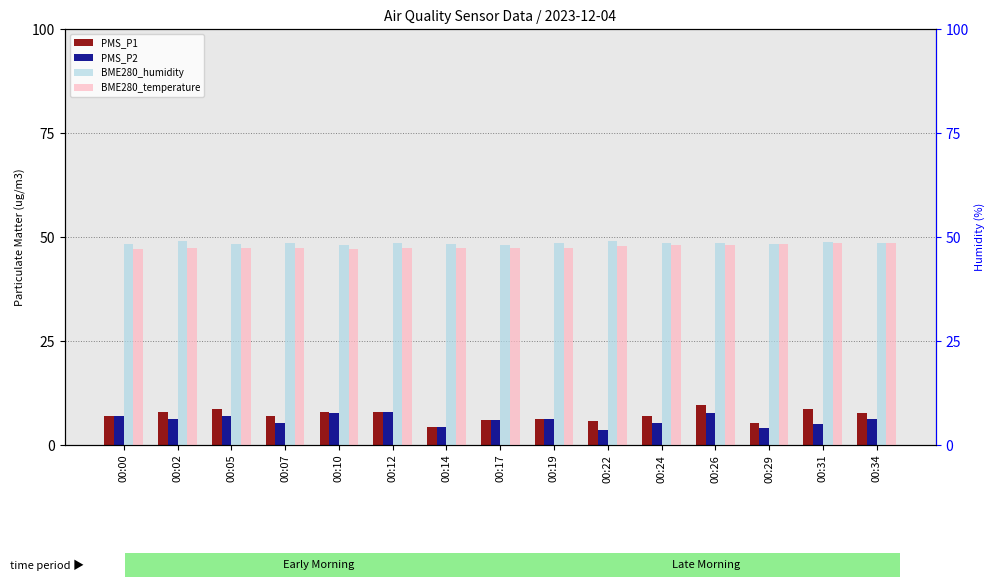

Which series has the largest range (max minus min)?

PMS_P1